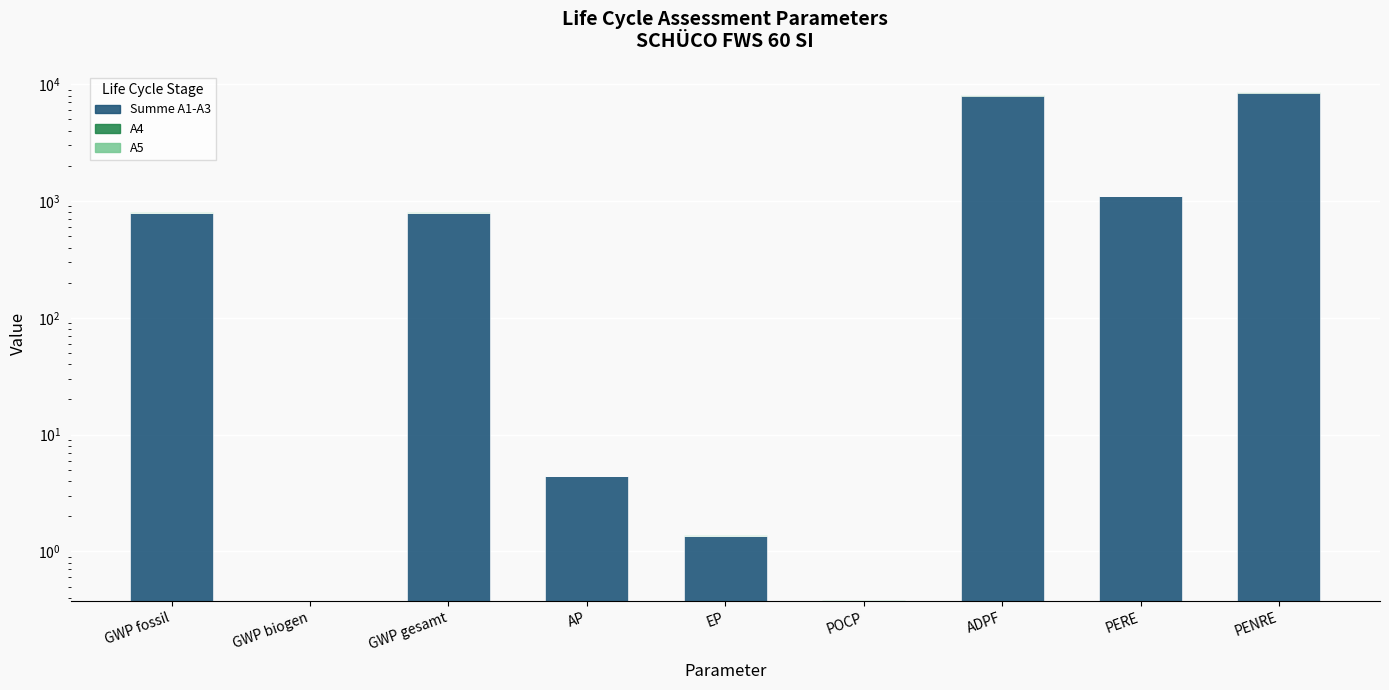

Count the number of data series in this chart.

3